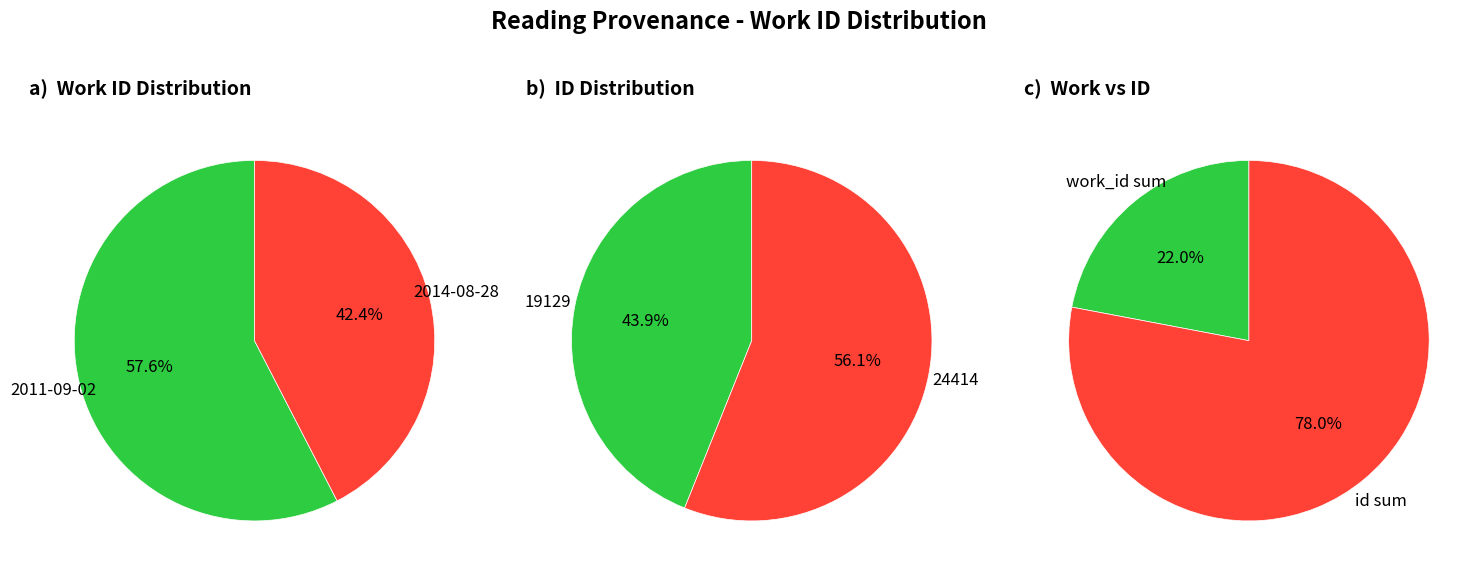

Rank the categories by value from lowest to highest.

2014-08-28, 2011-09-02